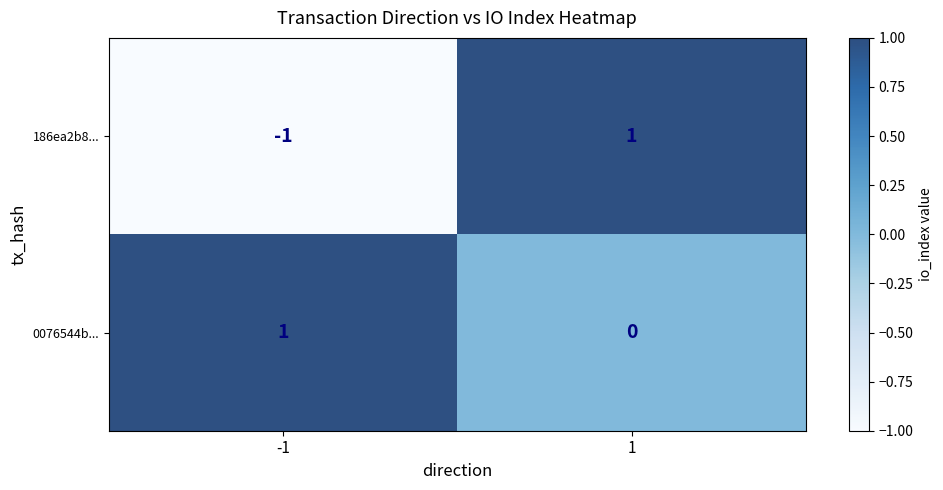

Between -1 and 1, which series saw the biggest shift?

186ea2b8...